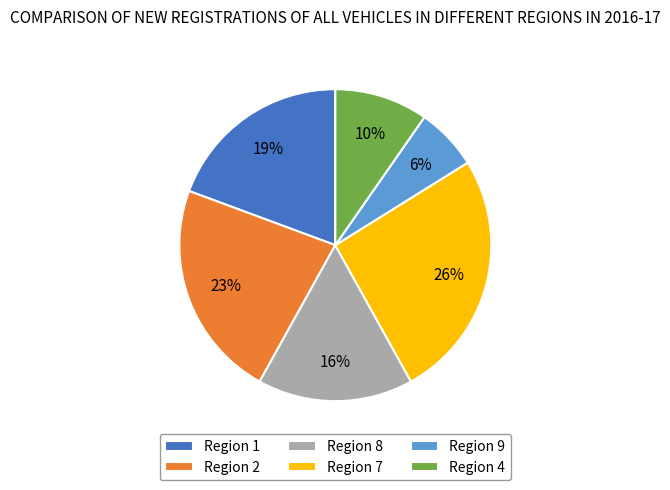

What is the ratio of the value at Region 4 to the value at Region 7?

0.4